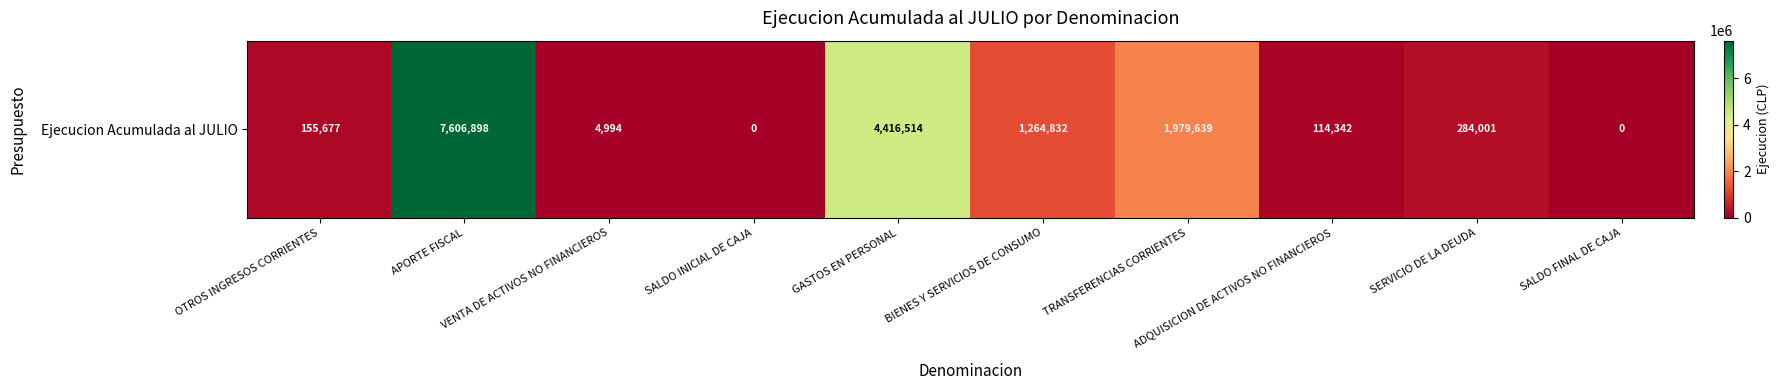

What is the sum of the values at VENTA DE ACTIVOS NO FINANCIEROS and SALDO INICIAL DE CAJA?

4994